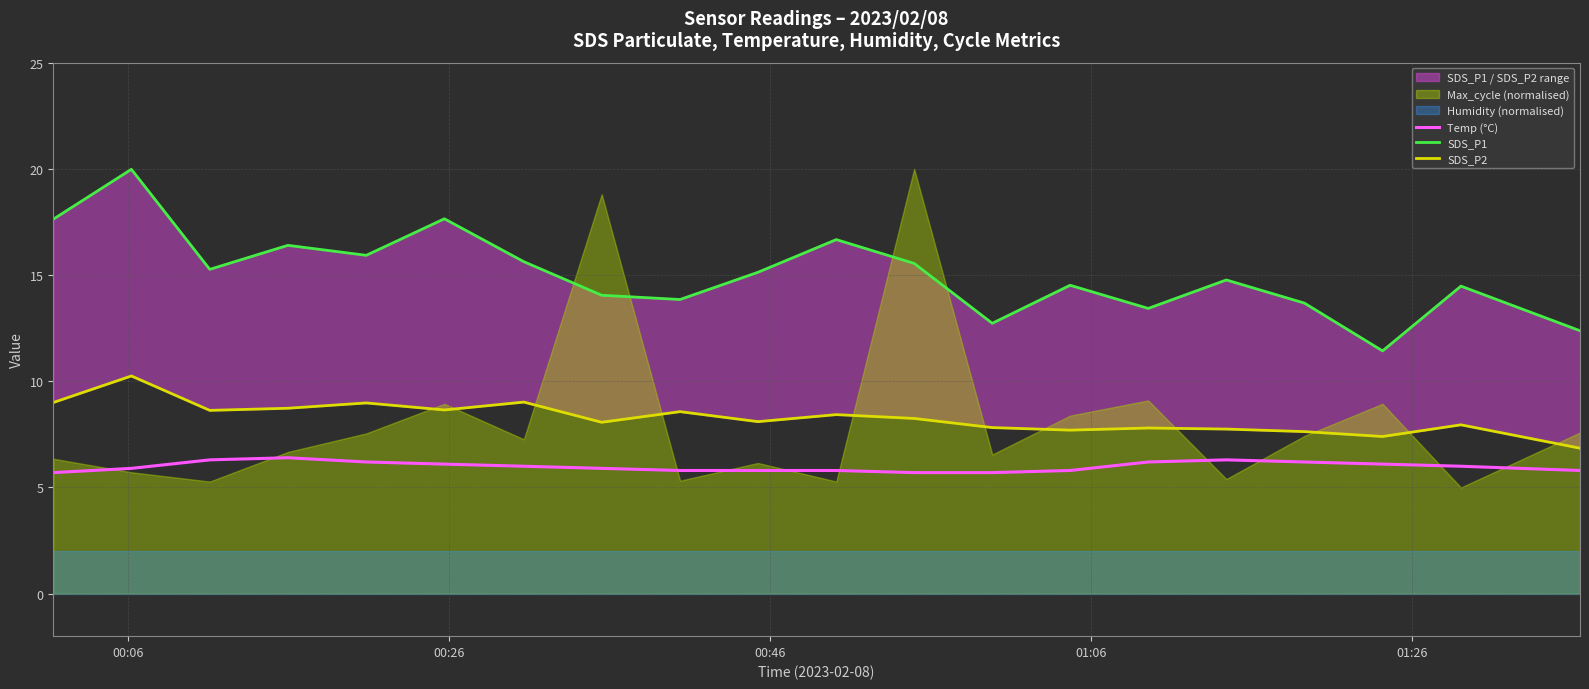

What is the minimum value for Temp (°C)?

5.7